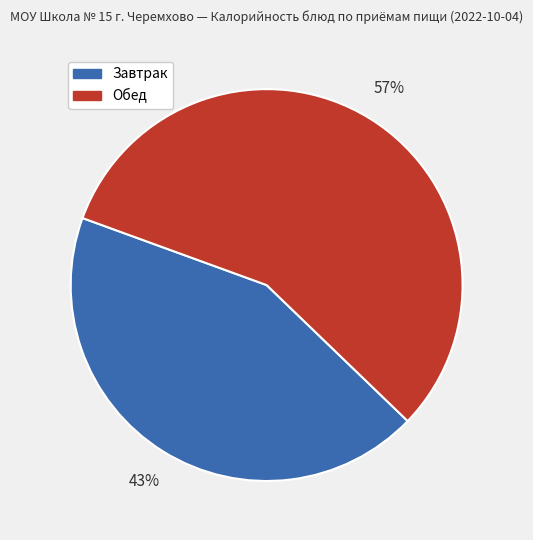

Does any single category account for the majority?

Yes